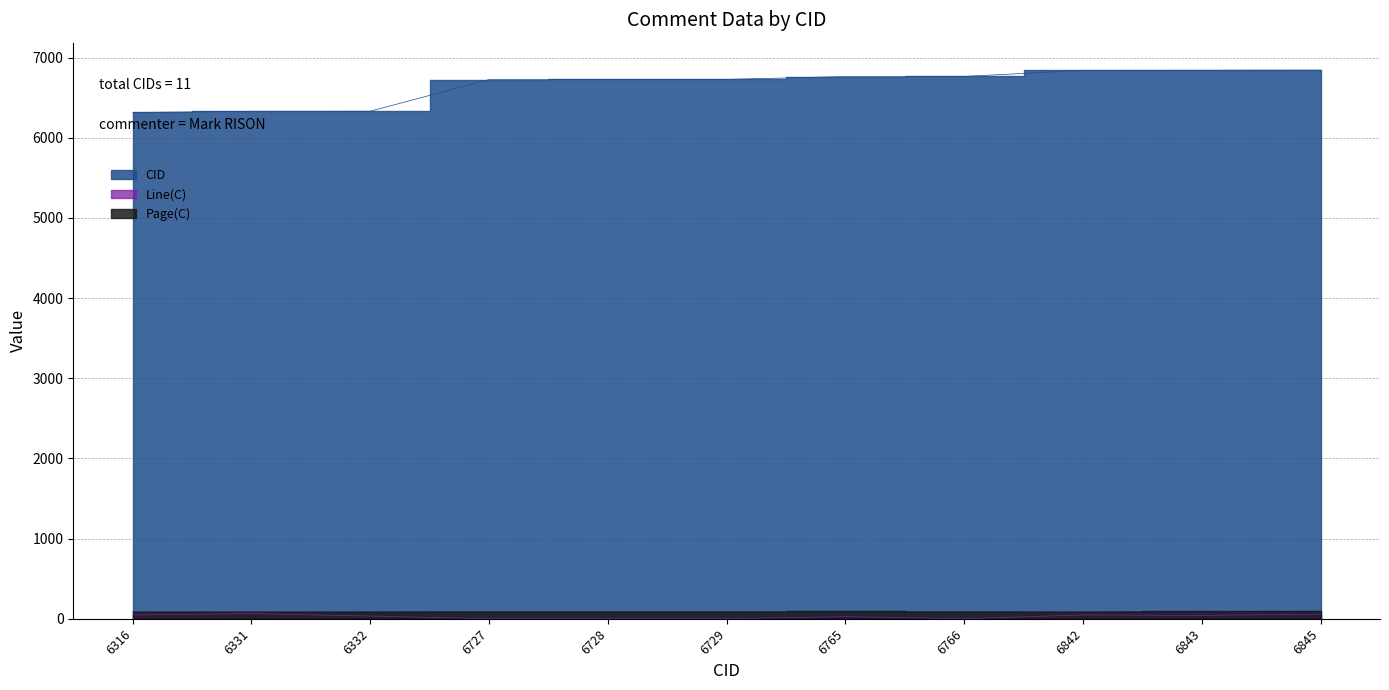

At how many categories does at least one series exceed 6169?

11